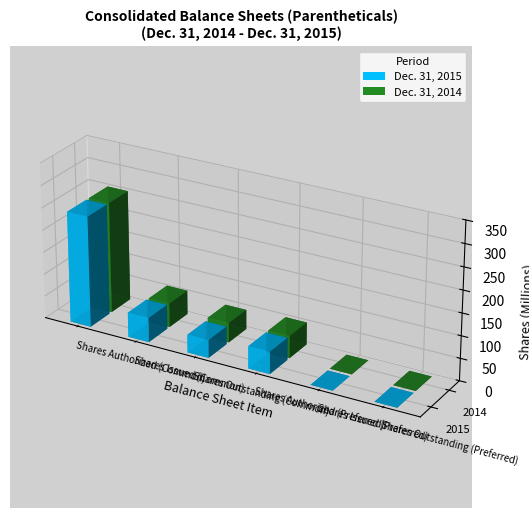

What is the average value of the Dec. 31, 2015 series?

66